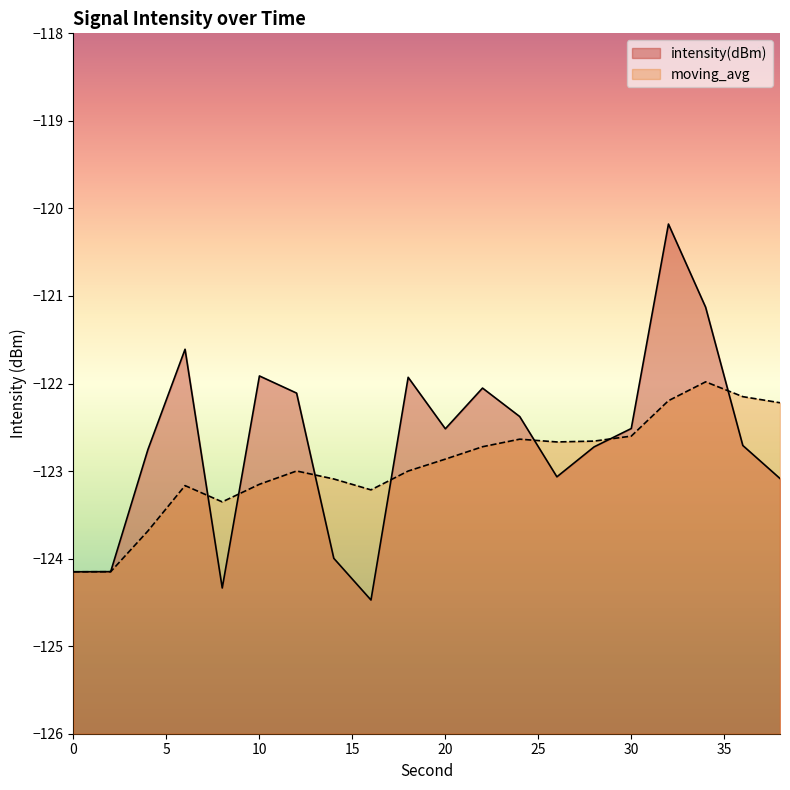

Reading left to right, extract all data points from this chart.

intensity(dBm): -124.2	-124.1	-122.8	-121.6	-124.3	-121.9	-122.1	-124.0	-124.5	-121.9	-122.5	-122.1	-122.4	-123.1	-122.7	-122.5	-120.2	-121.1	-122.7	-123.1
moving_avg: -124.2	-124.1	-123.7	-123.2	-123.4	-123.2	-123.0	-123.1	-123.2	-123.0	-122.9	-122.7	-122.6	-122.7	-122.7	-122.6	-122.2	-122.0	-122.1	-122.2